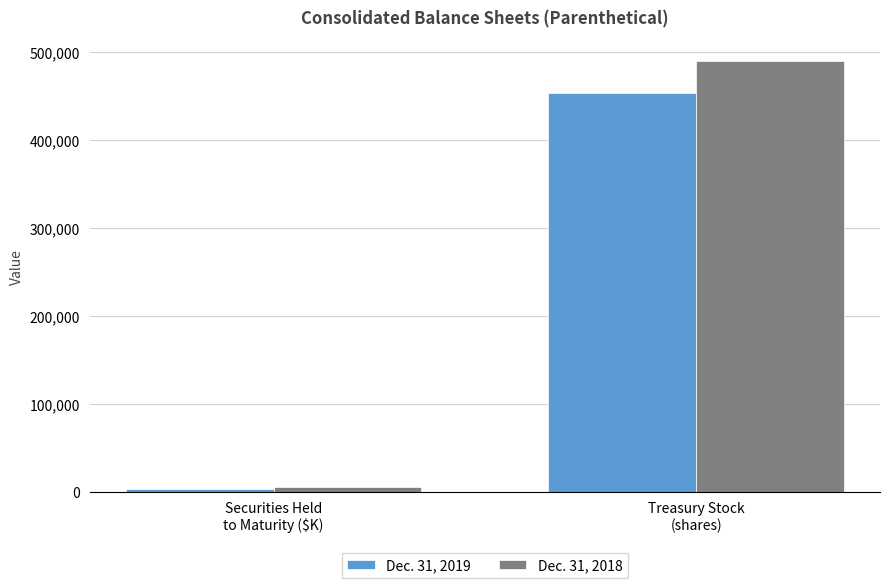

What is the total value across all series at Securities Held
to Maturity ($K)?

7997